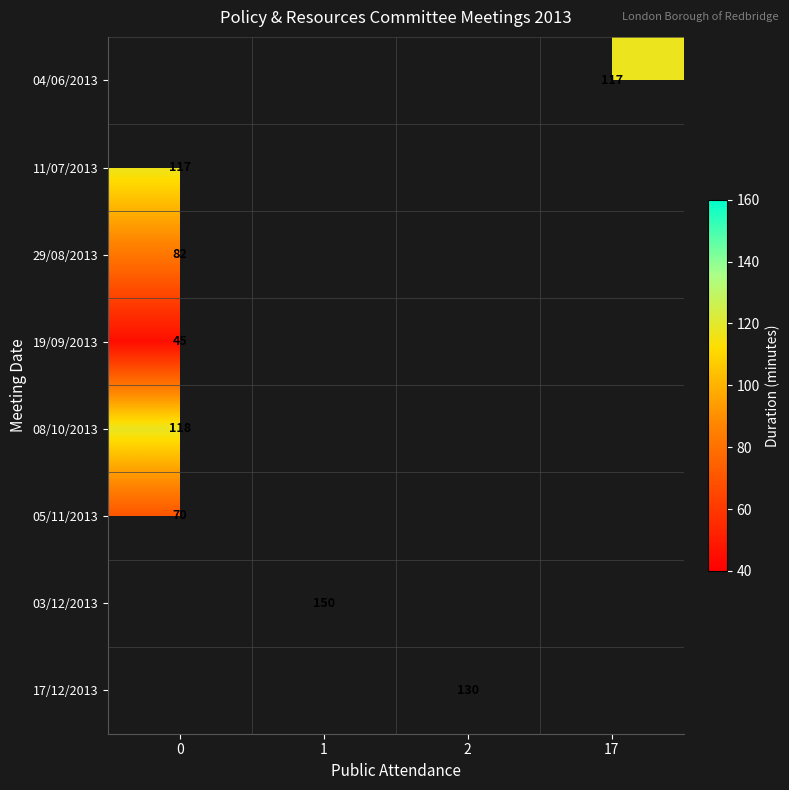

Between 17 and 2, which is larger?

2